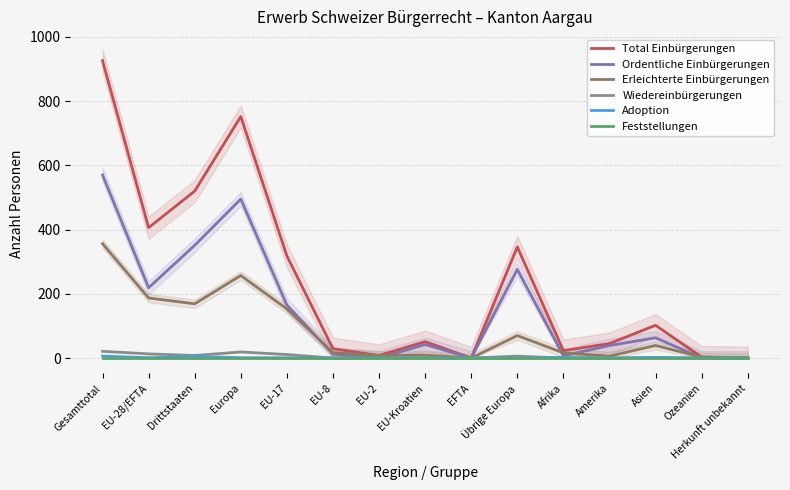

Where is Erleichterte Einbürgerungen nearest to the value 178?

EU-28/EFTA